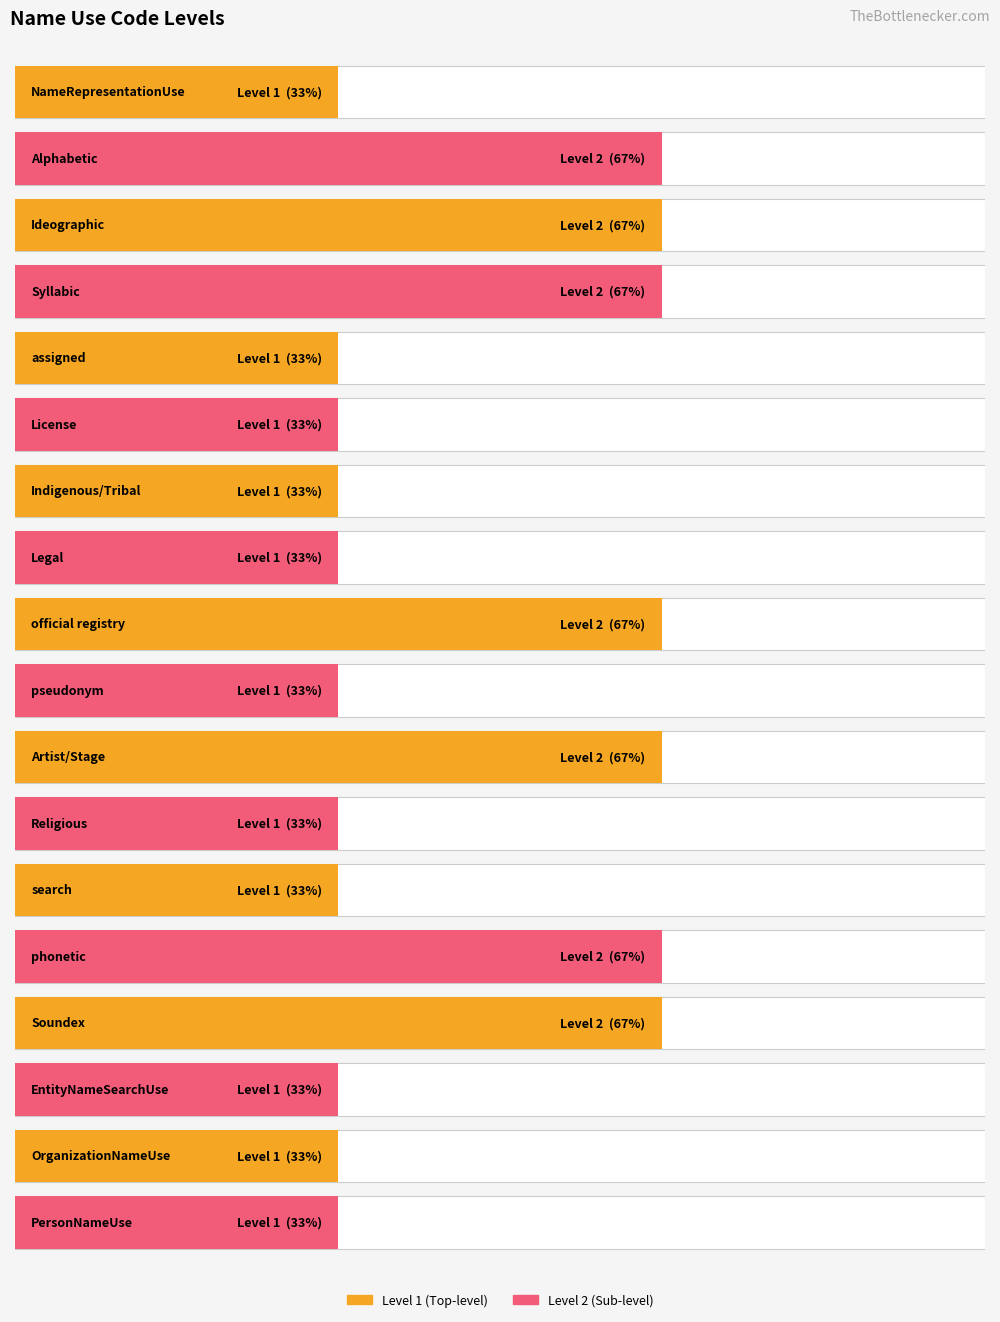

List the labels in order of value, largest first.

Alphabetic, Ideographic, Syllabic, official registry, Artist/Stage, phonetic, Soundex, NameRepresentationUse, assigned, License, Indigenous/Tribal, Legal, pseudonym, Religious, search, EntityNameSearchUse, OrganizationNameUse, PersonNameUse